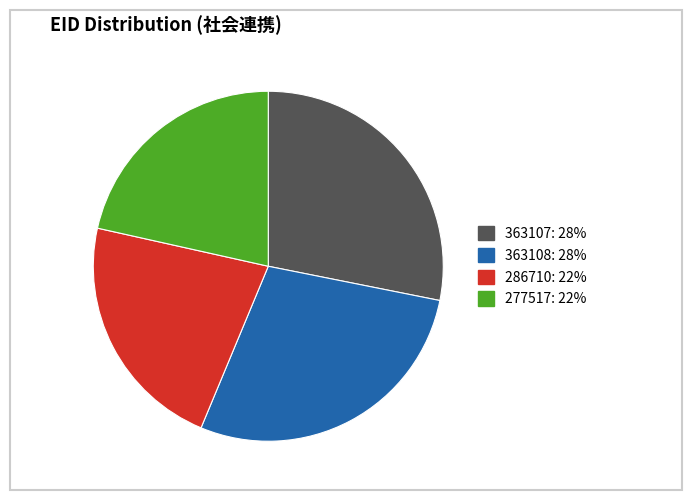

The 363108 slice represents 38% of the pie. True or false?

False